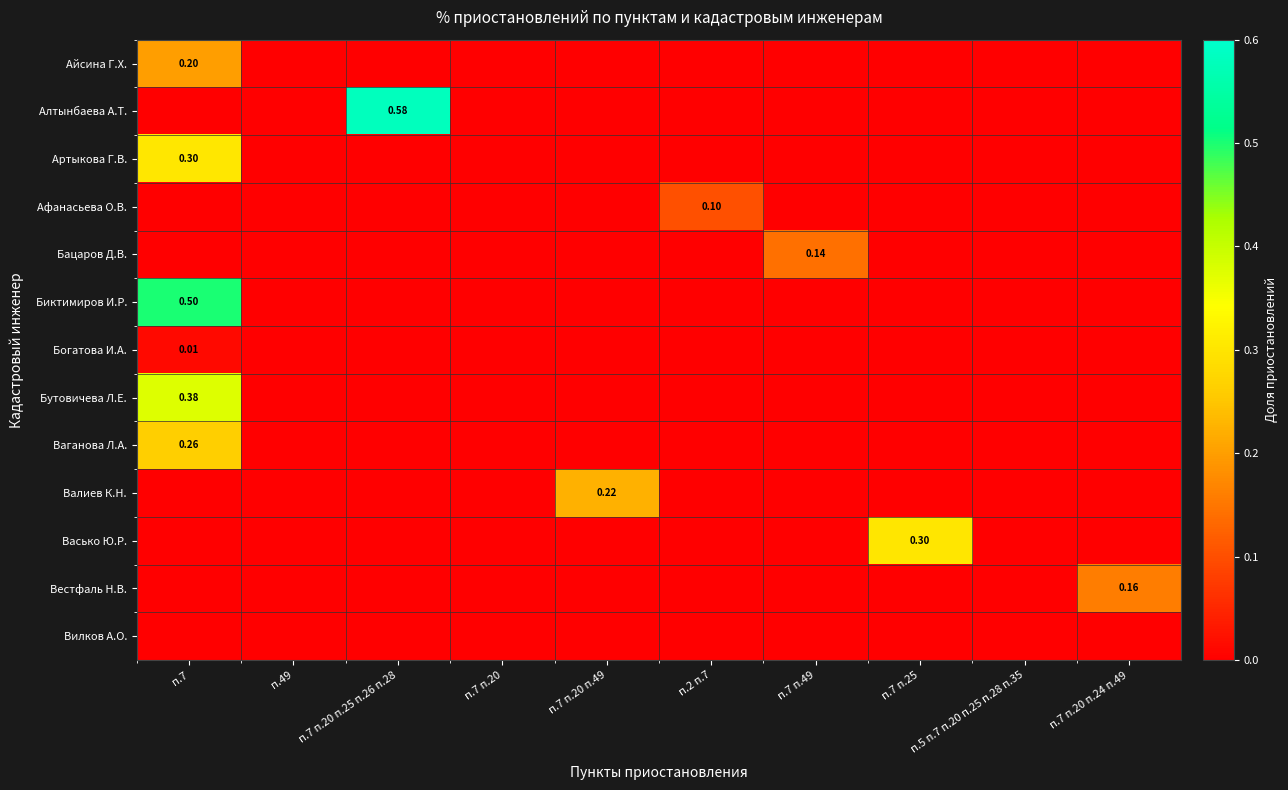

Which series has the largest total across all categories?

Алтынбаева А.Т.